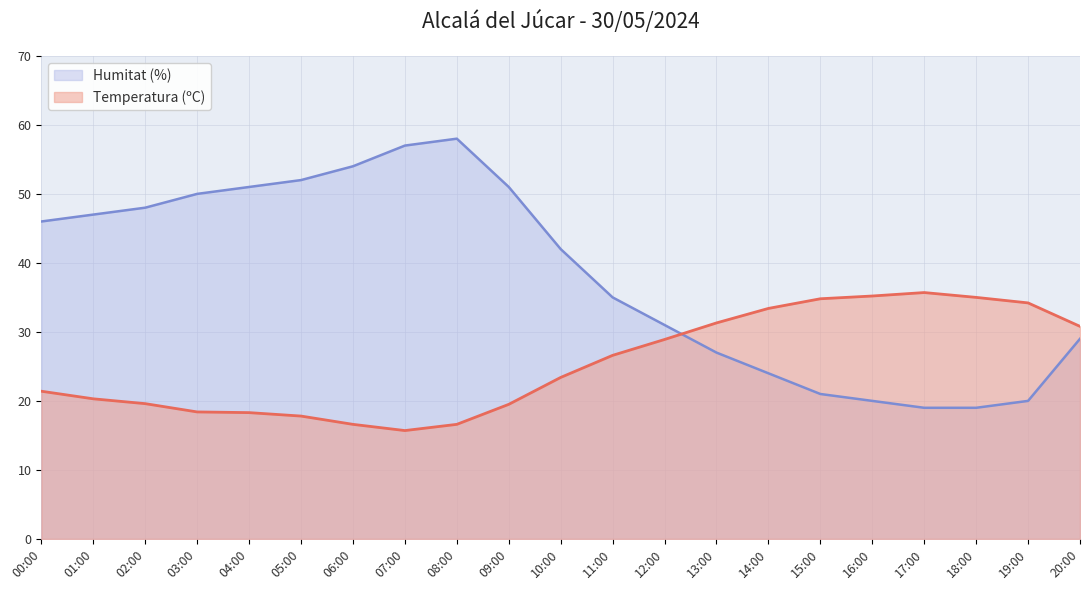

What value does the Temperatura (ºC) series have at 01:00?

20.3